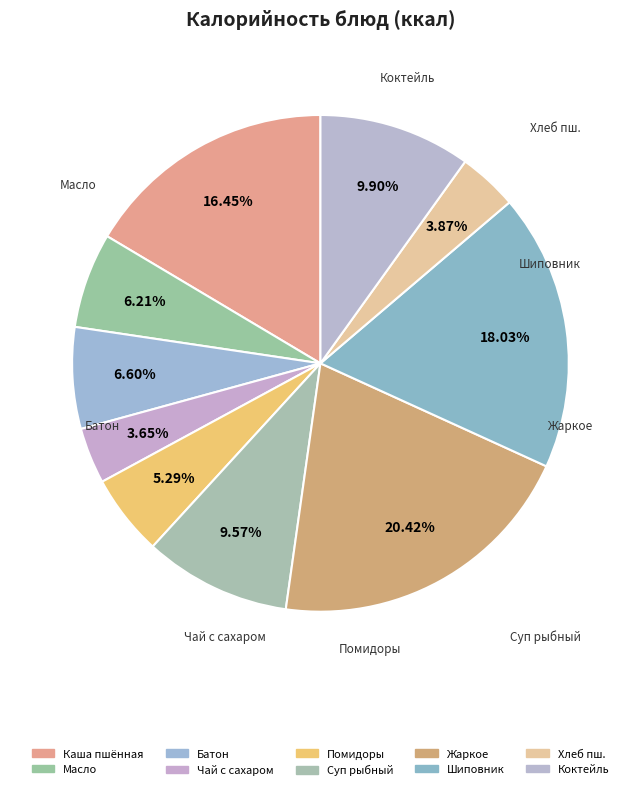

Count the number of slices in the pie.

10